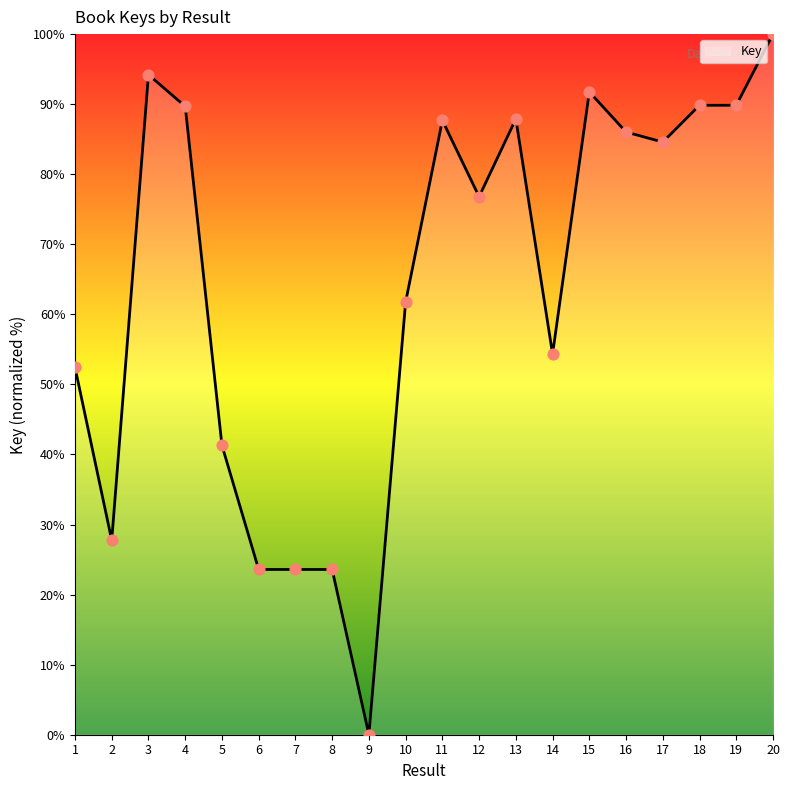

What is the change in value from 7 to 11?

+64.1